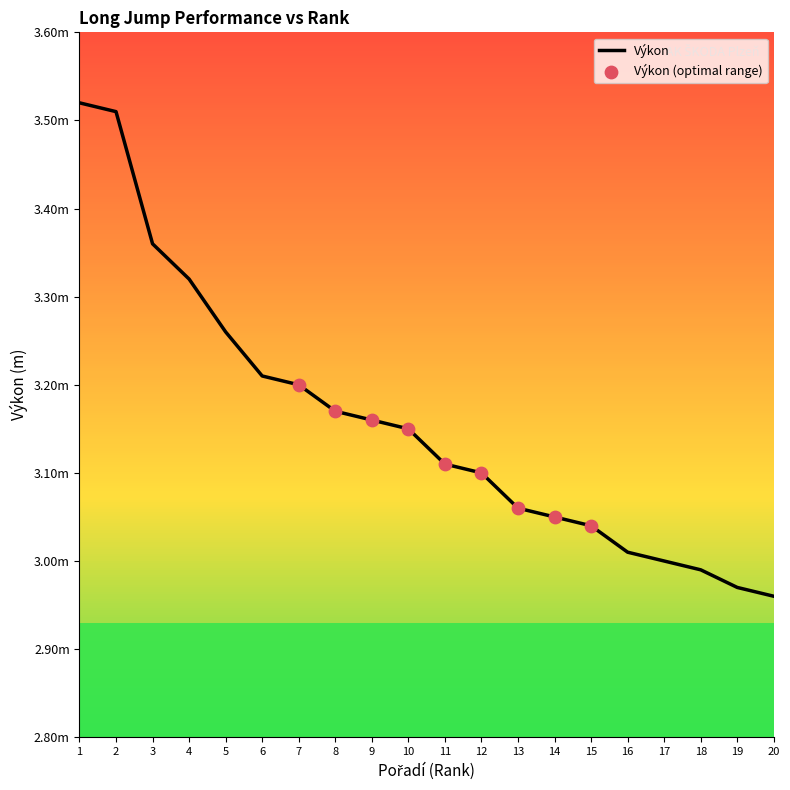

What is the change in value from 6 to 11?

-0.1